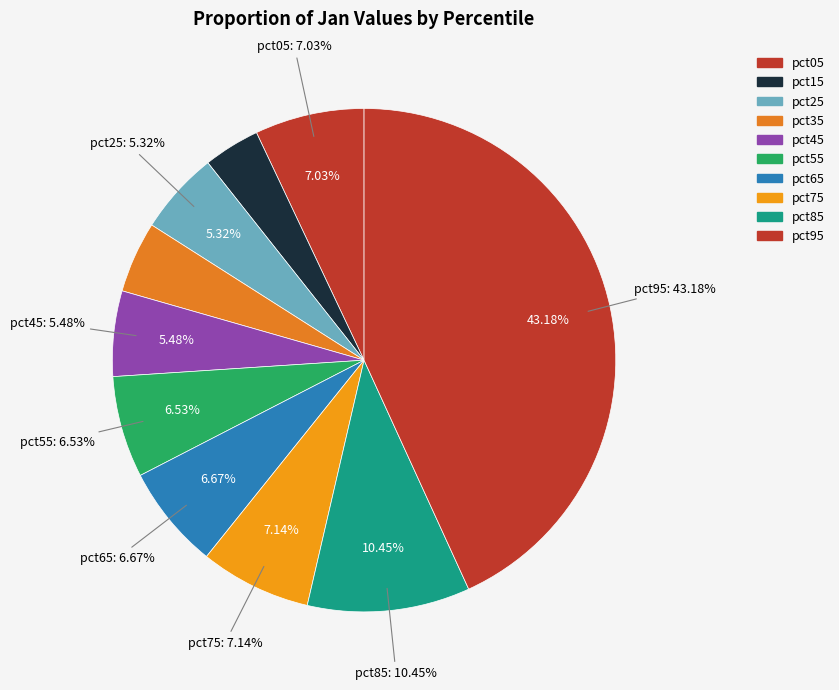

Which category has the smallest portion of the pie?

pct15